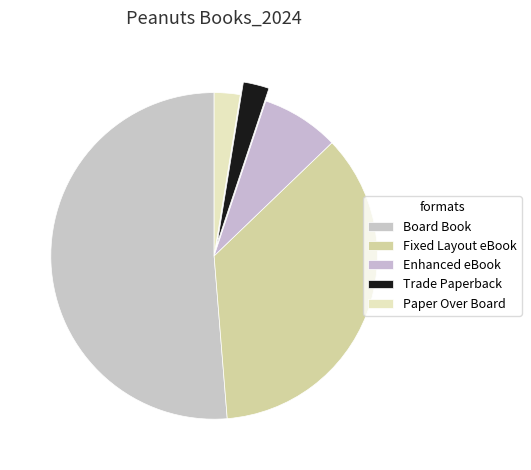

Which category accounts for the majority?

Board Book